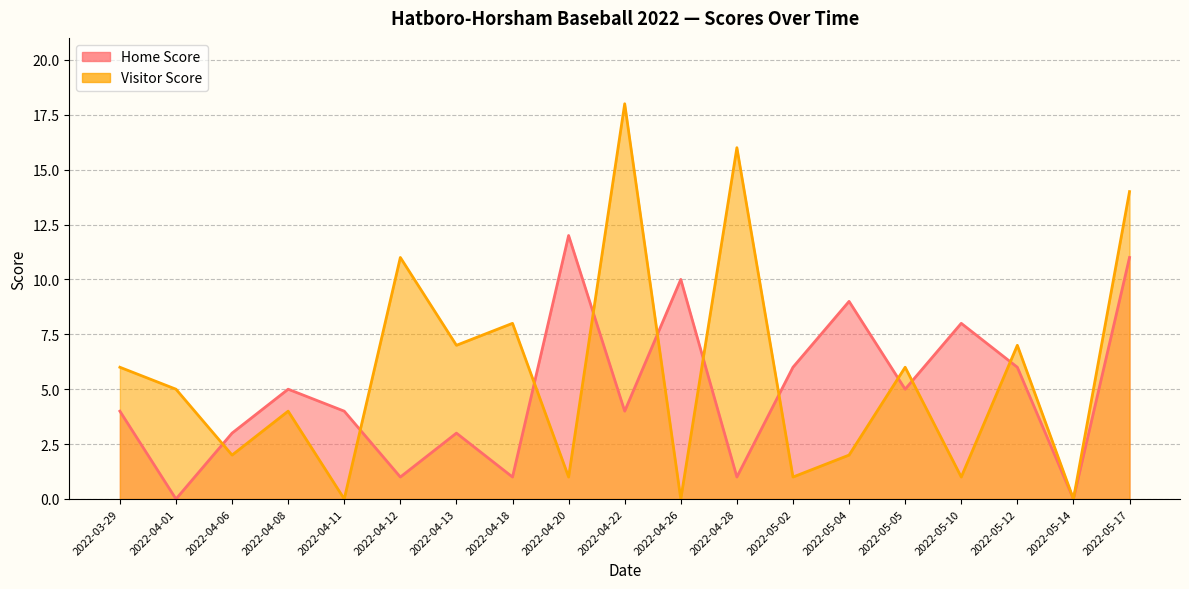

What is the sum of all Visitor Score values?

109